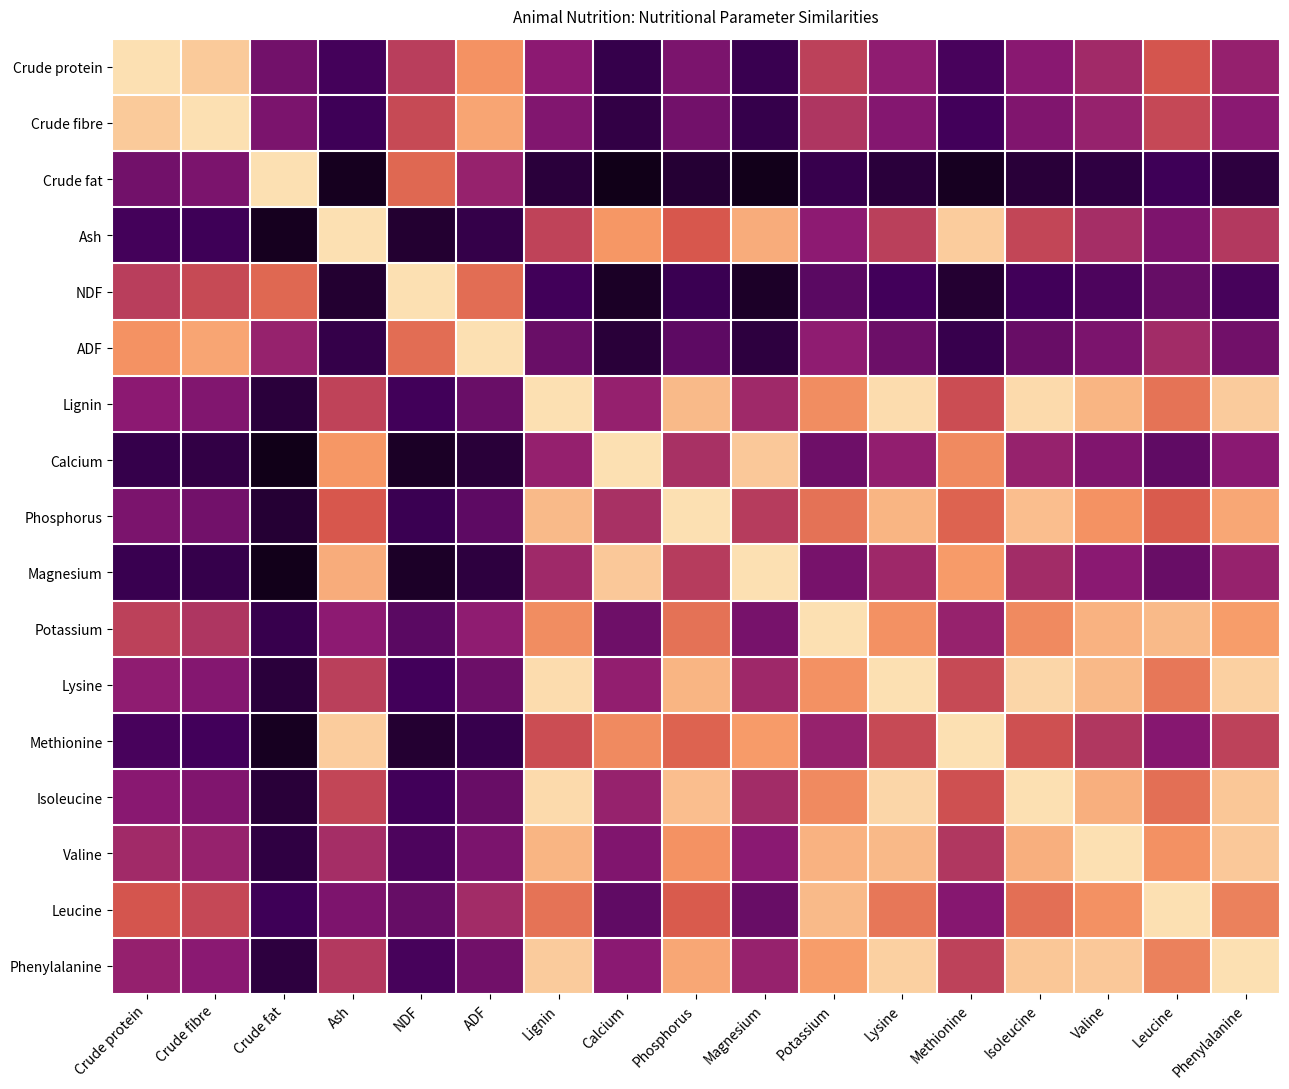

At how many categories does at least one series exceed 0?

17